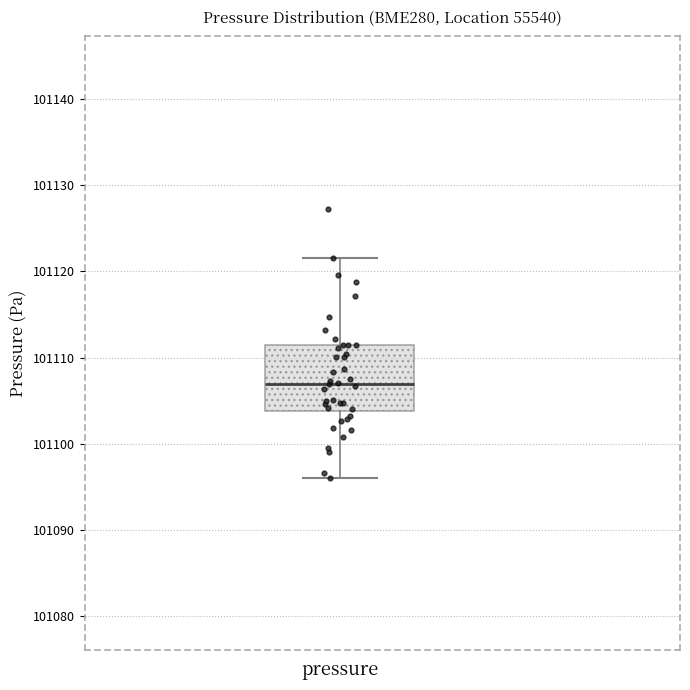

Read this box plot against the y-axis: the position of the median line, the range covered by the box, and the ends of both whiskers. The values are not printed on the chart, so give them approximately, as read against the axis.

median 101107, box 101104 to 101112, whiskers 101096 to 101122